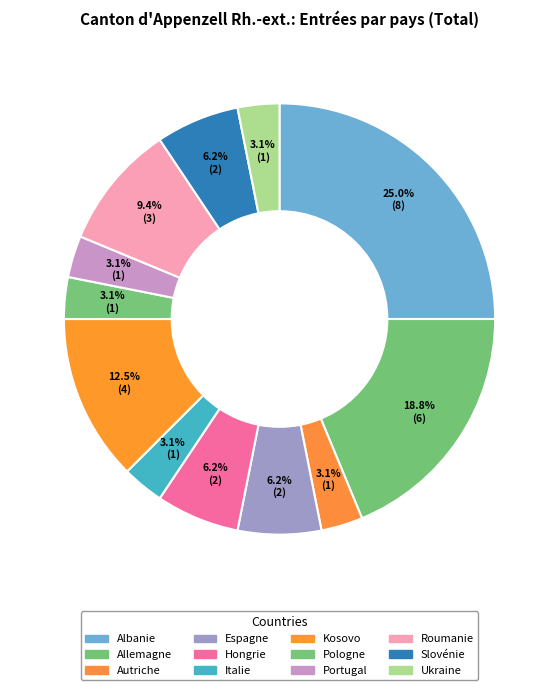

How many segments does this pie chart have?

12